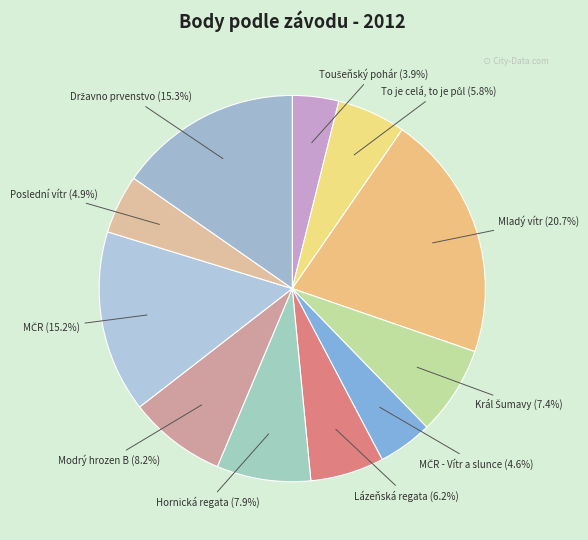

Which slice is the largest?

Mladý vítr